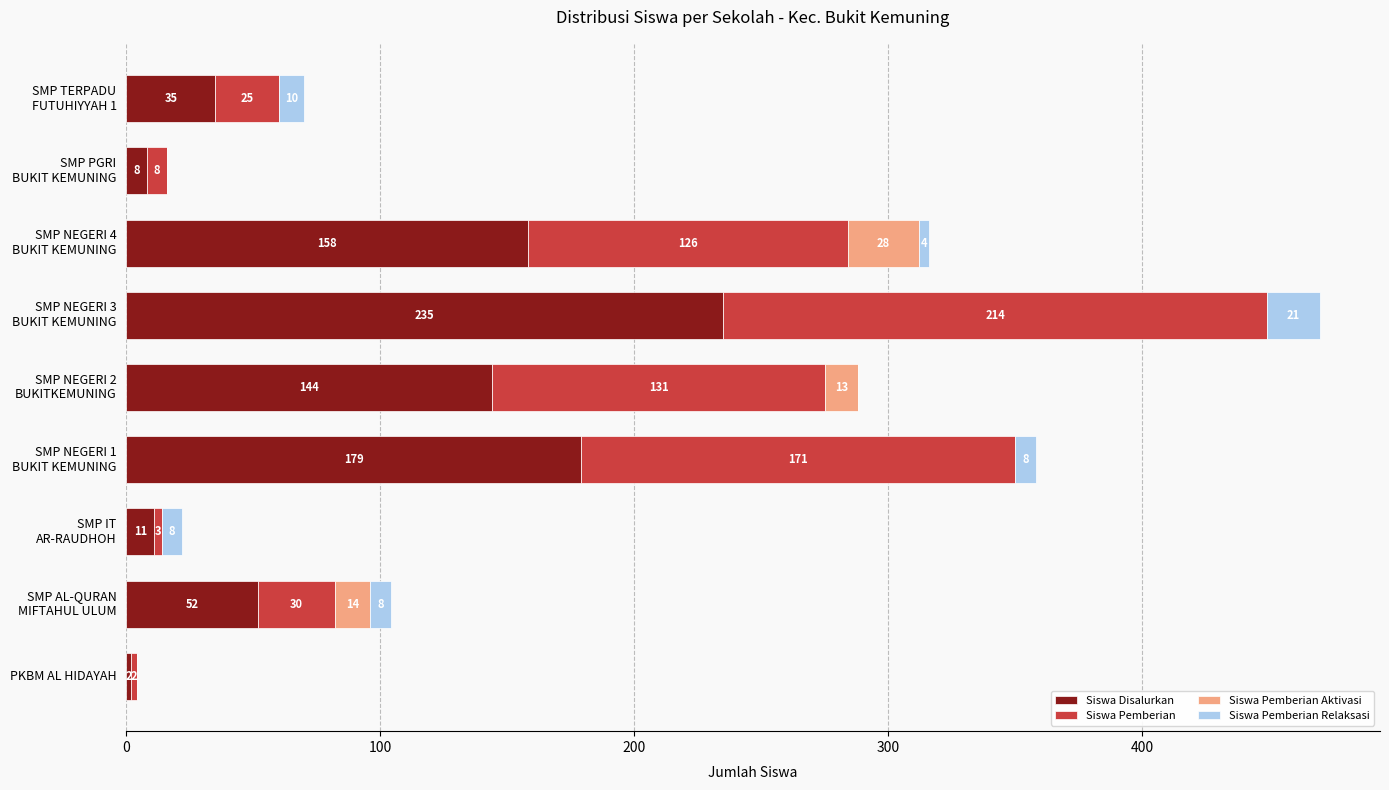

What is the sum of all Siswa Disalurkan values?

824